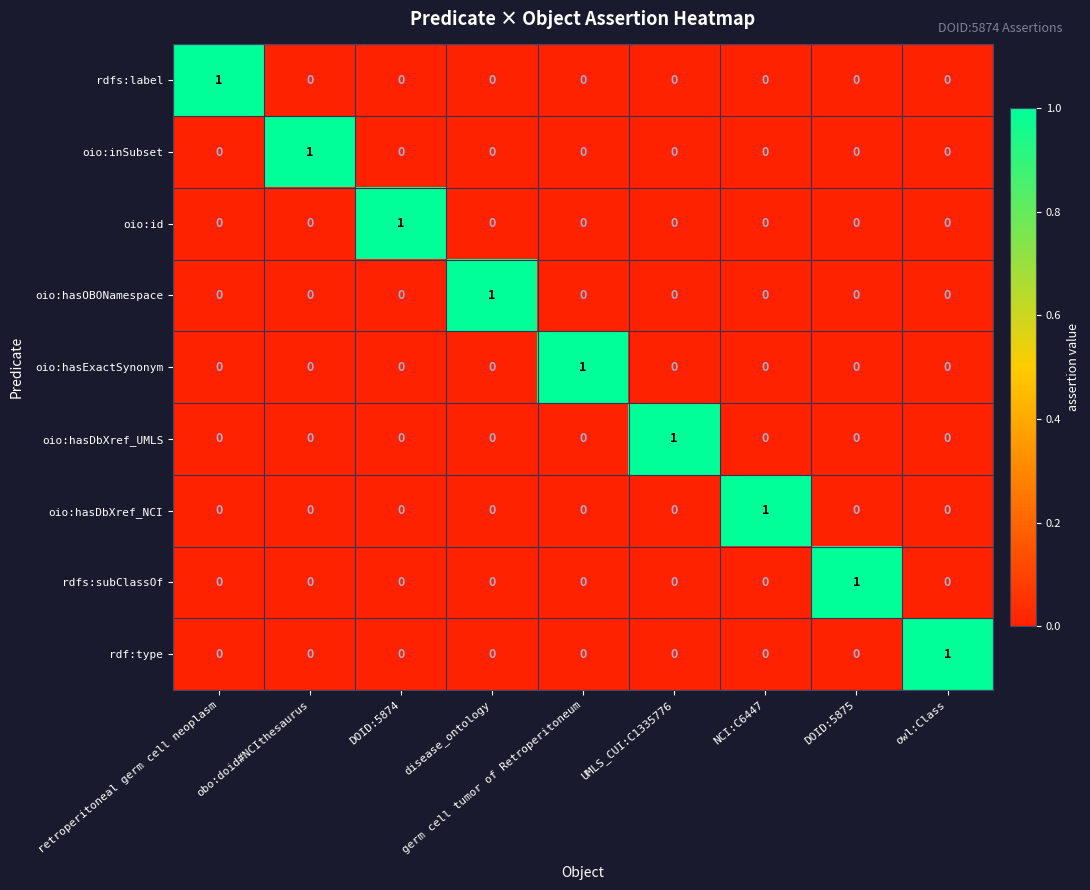

How many oio:hasDbXref_UMLS values are between 0 and 1?

9